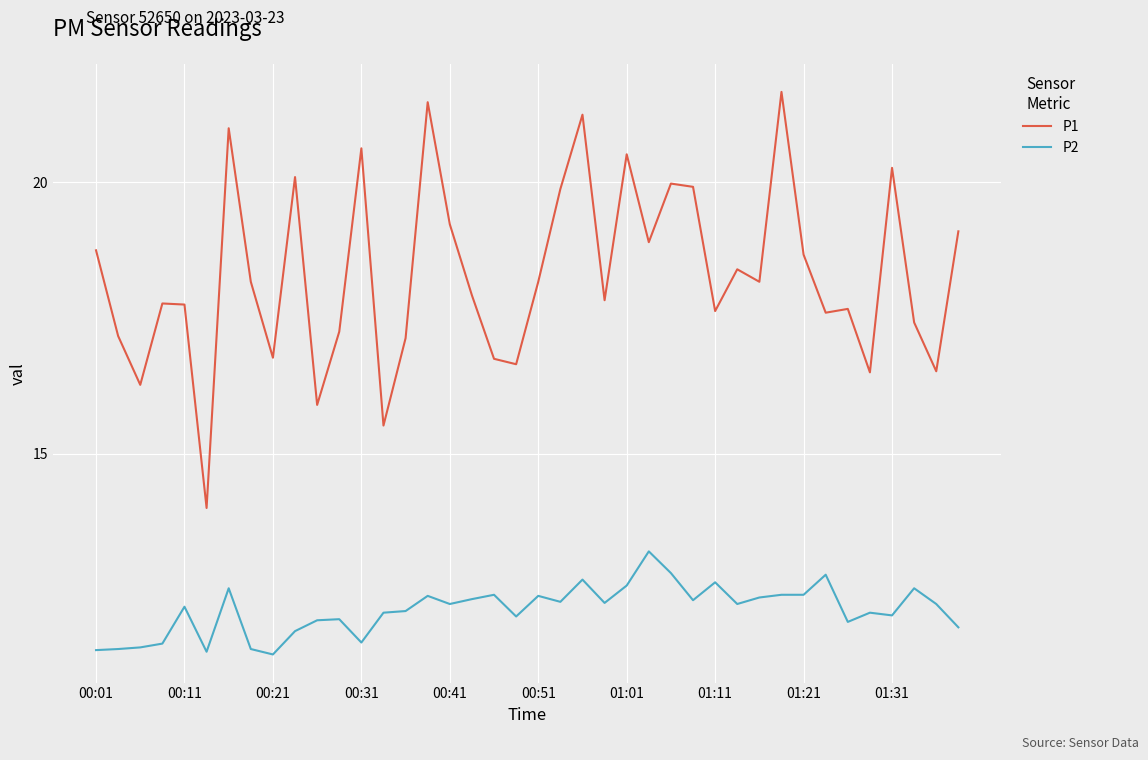

Is this an area chart (filled region under the line)?

No